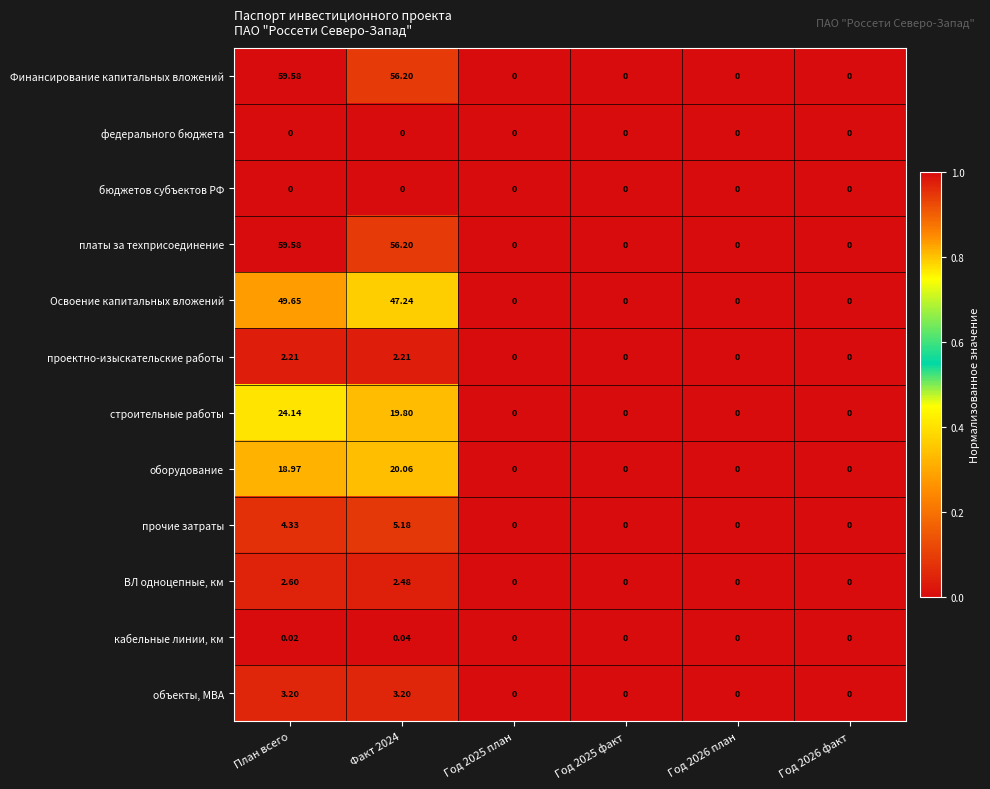

At which category is the sum across all series the highest?

План всего